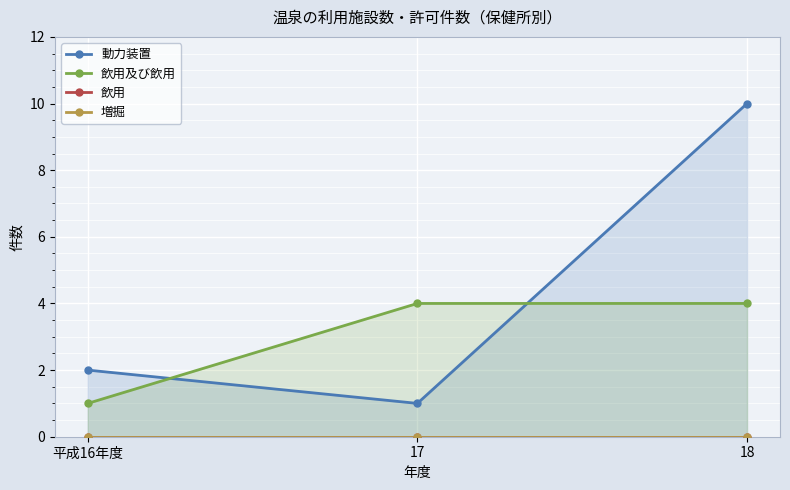

At which label is 飲用及び飲用 closest to 2?

平成16年度